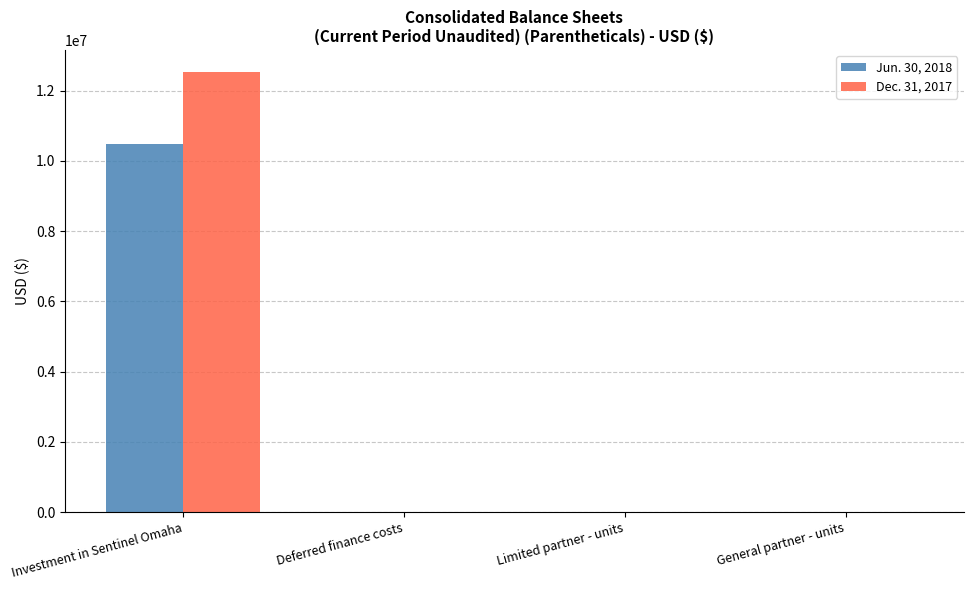

How many groups of bars are there?

4